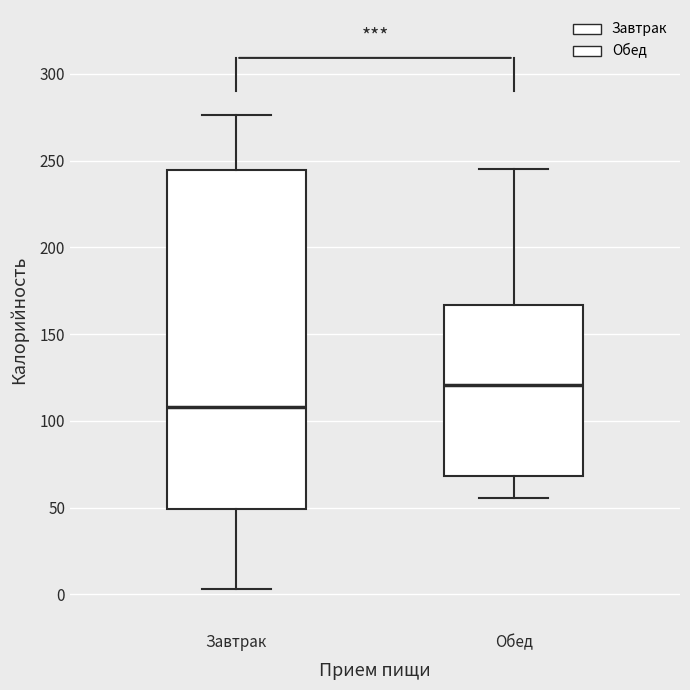

Where is the lower edge of the box for Завтрак on the y-axis? The values are not printed on the chart, so give them approximately, as read against the axis.

50